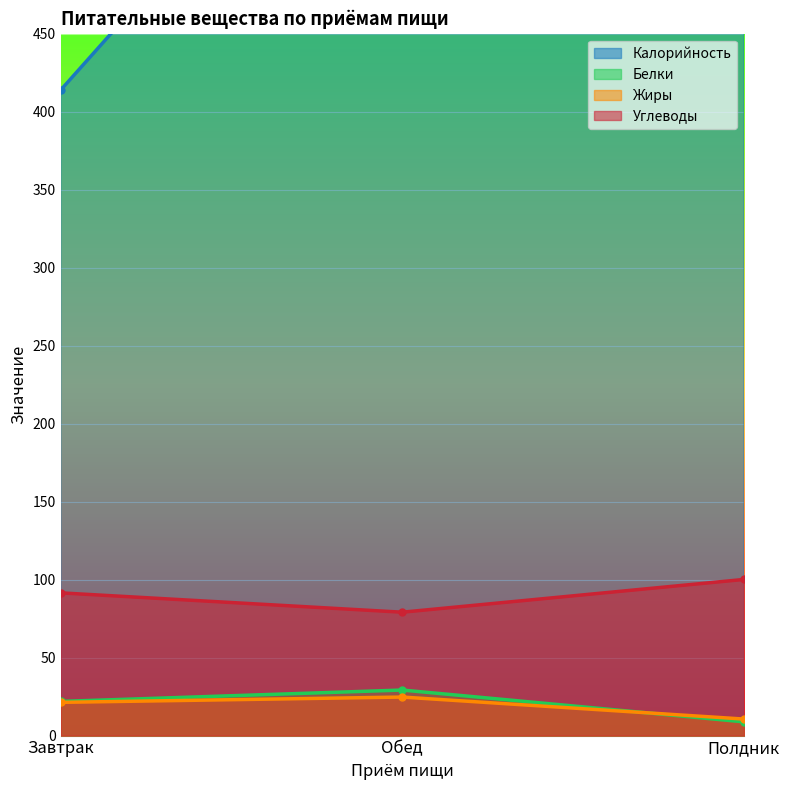

List the labels in order of Белки value, smallest first.

Полдник, Завтрак, Обед